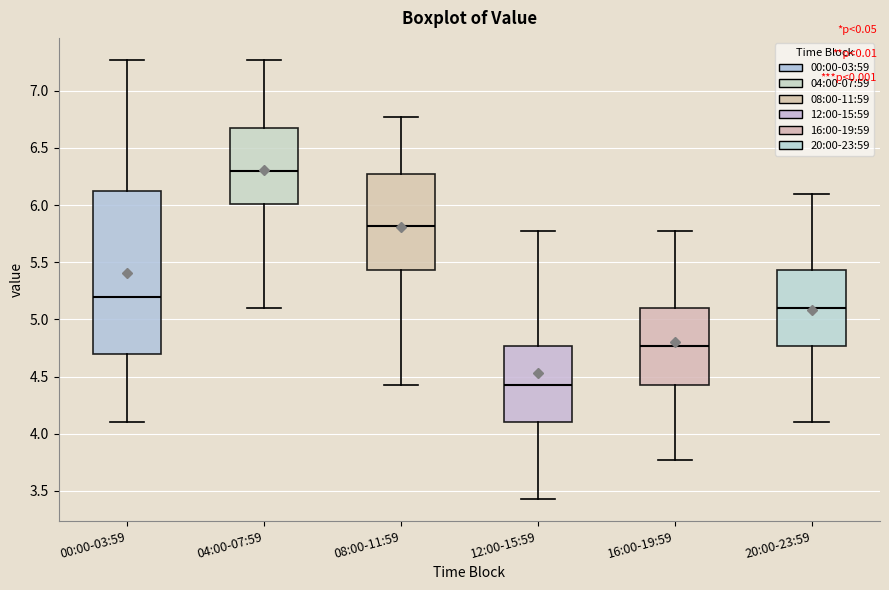

Which box is the tallest, from its lower edge to its upper edge?

00:00-03:59